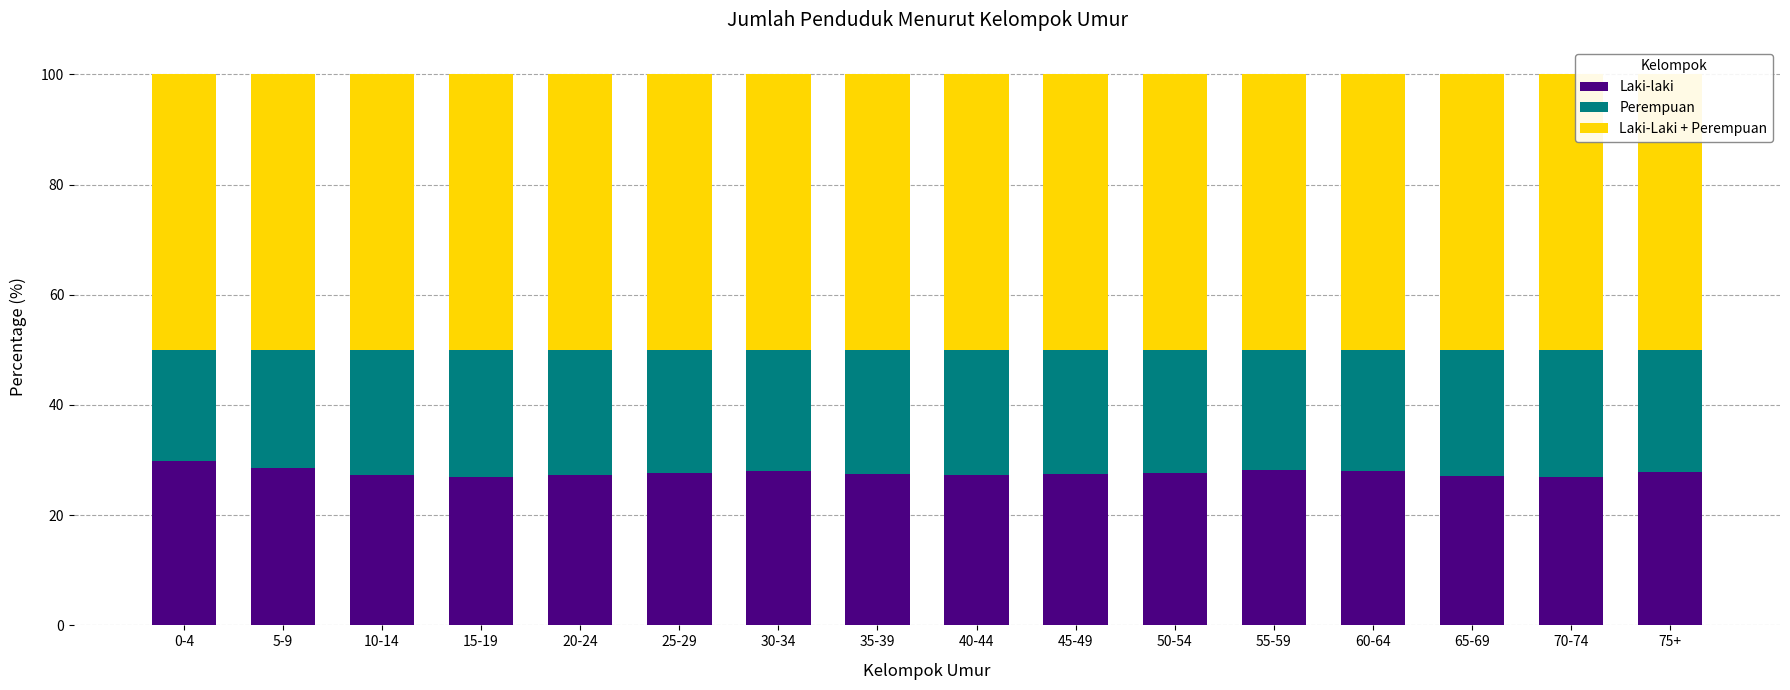

Is it true that Laki-Laki + Perempuan equals 50.0 at 50-54?

True